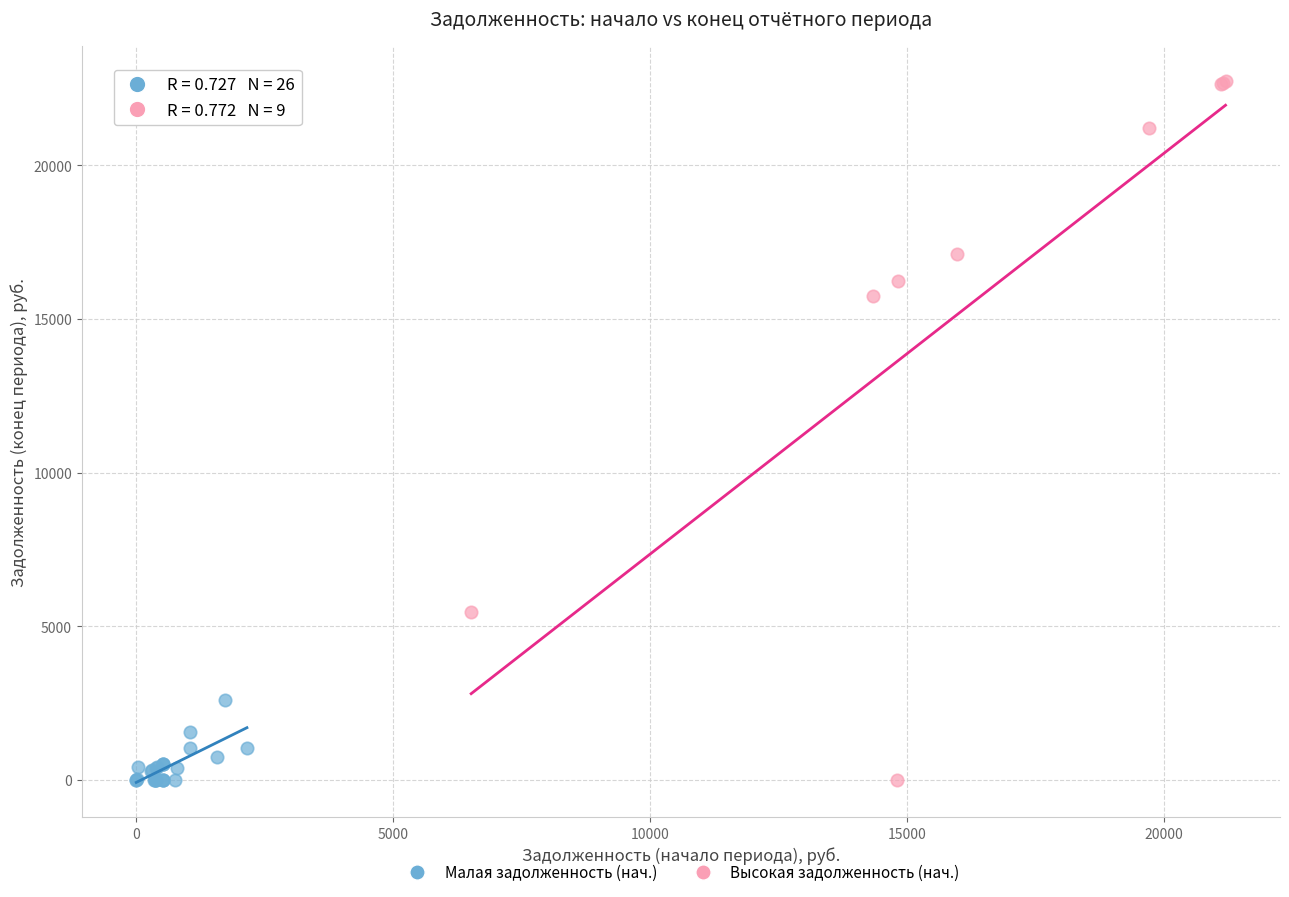

Which series reaches the maximum Y coordinate?

Высокая задолженность (нач.)